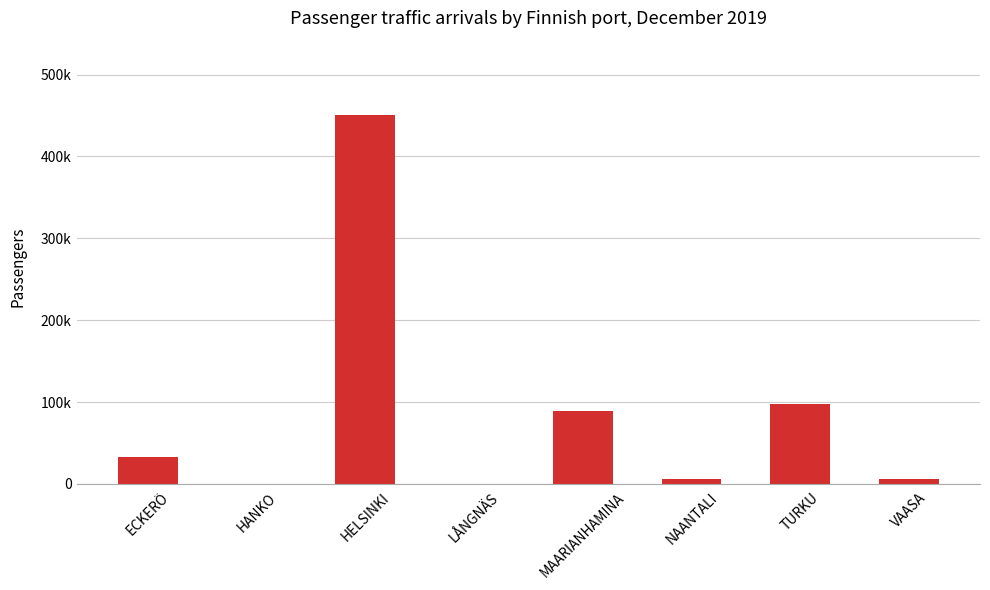

Rank the categories by value from lowest to highest.

LÅNGNÄS, HANKO, NAANTALI, VAASA, ECKERÖ, MAARIANHAMINA, TURKU, HELSINKI